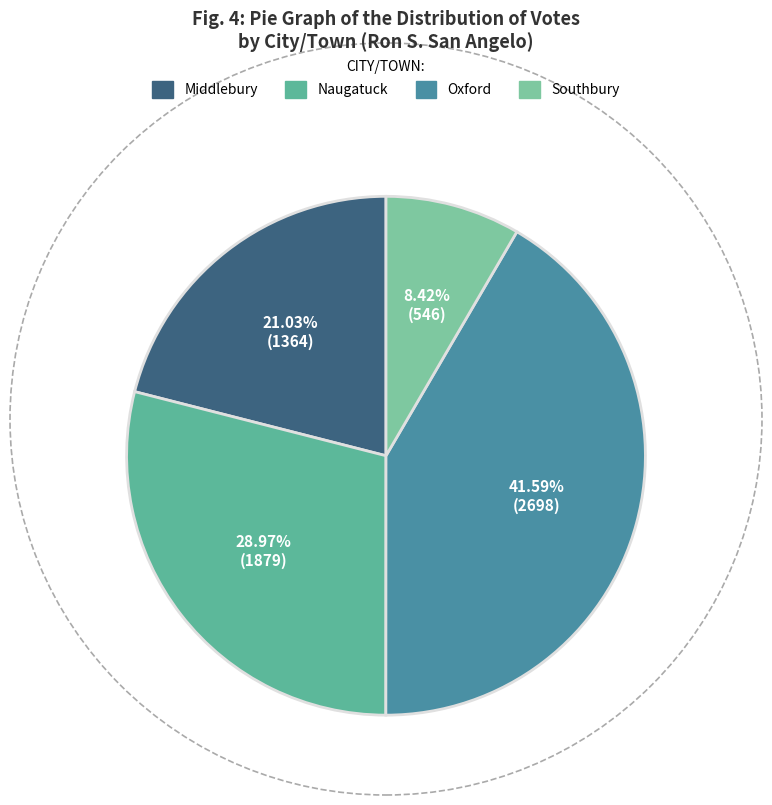

To the nearest percent, what percentage of the pie is Oxford?

42%